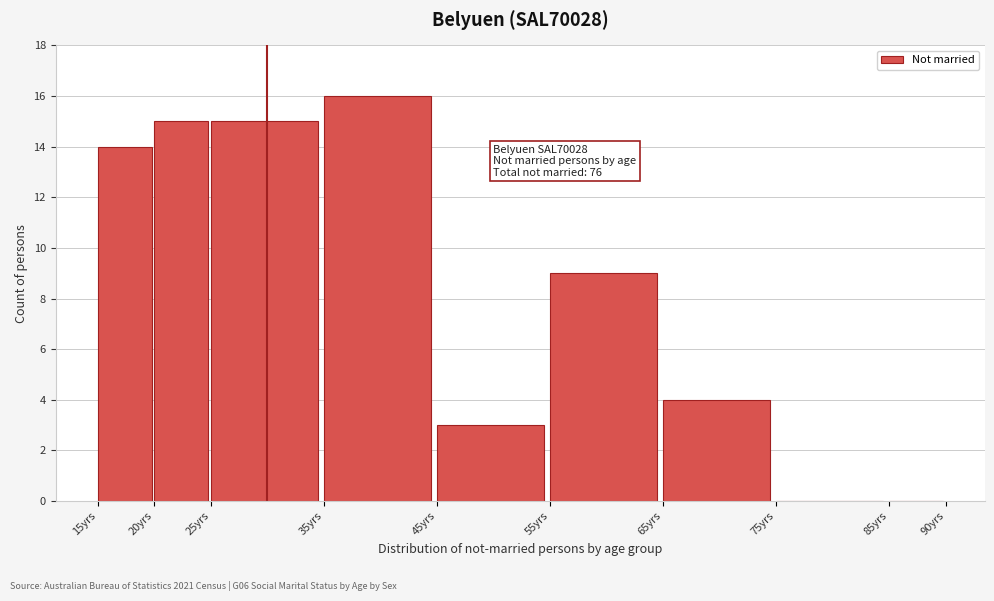

Reading left to right, list all the values displayed in this chart.

15yrs=14	20yrs=15	25yrs=15	35yrs=16	45yrs=3	55yrs=9	65yrs=4	75yrs=0	85yrs=0